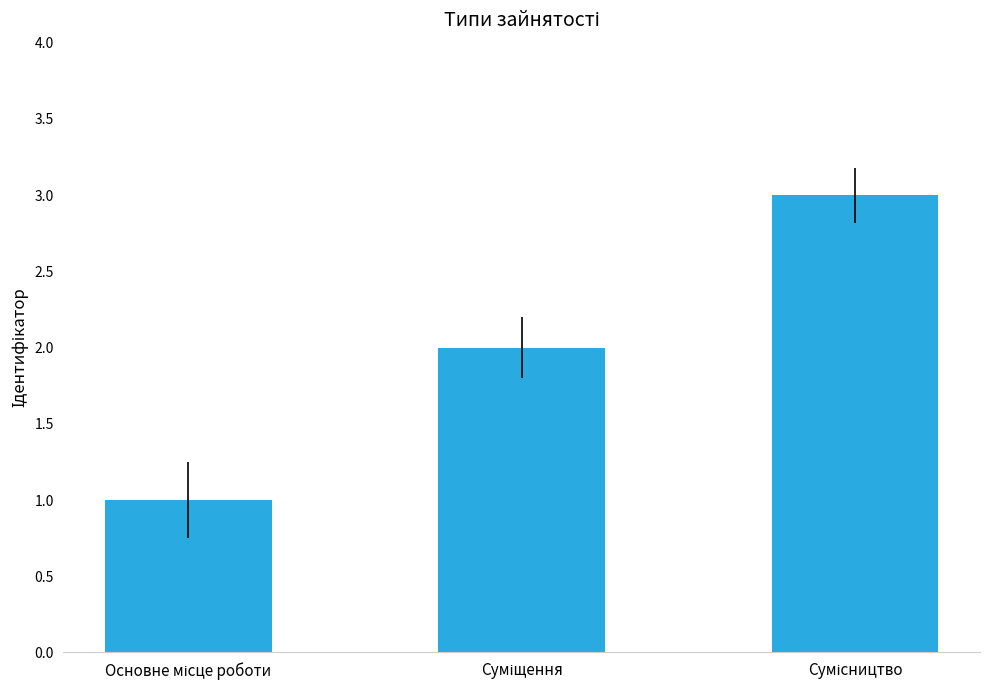

What is the greatest value displayed?

3